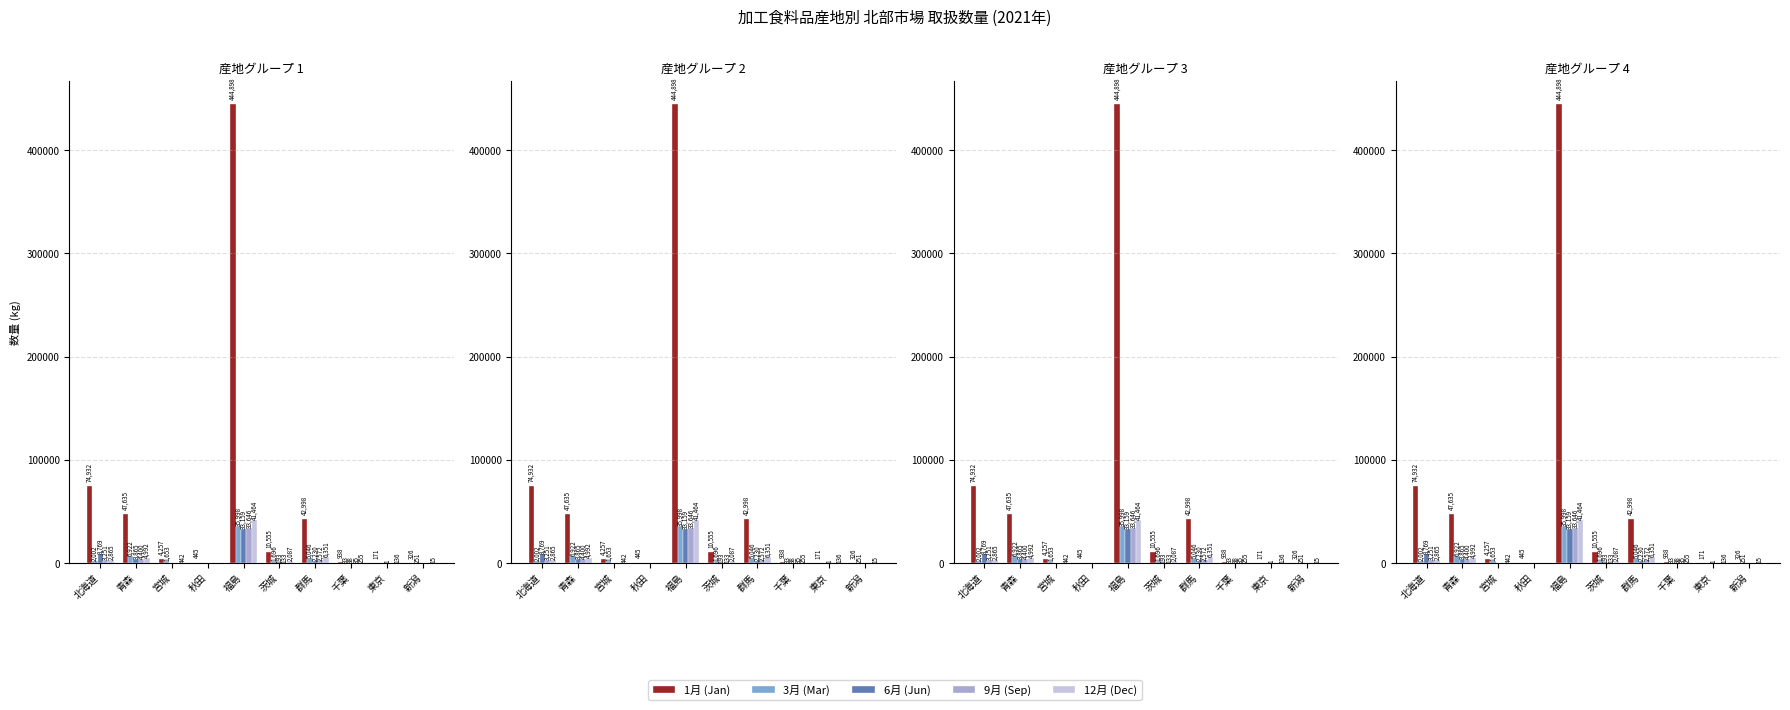

Is it true that 6月 (Jun) equals 19076 at 新潟?

False